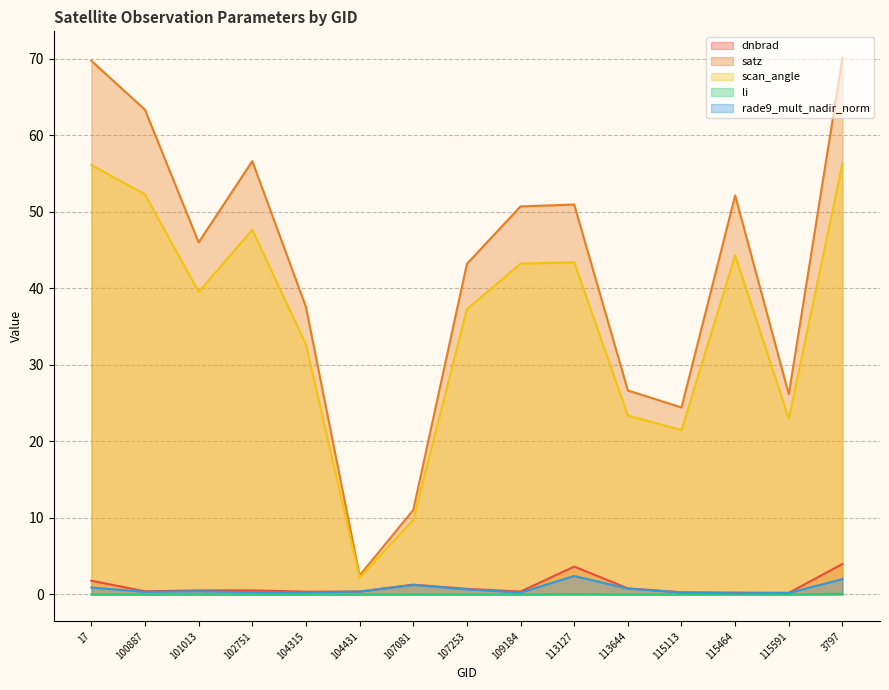

At which label does scan_angle reach its minimum?

104431